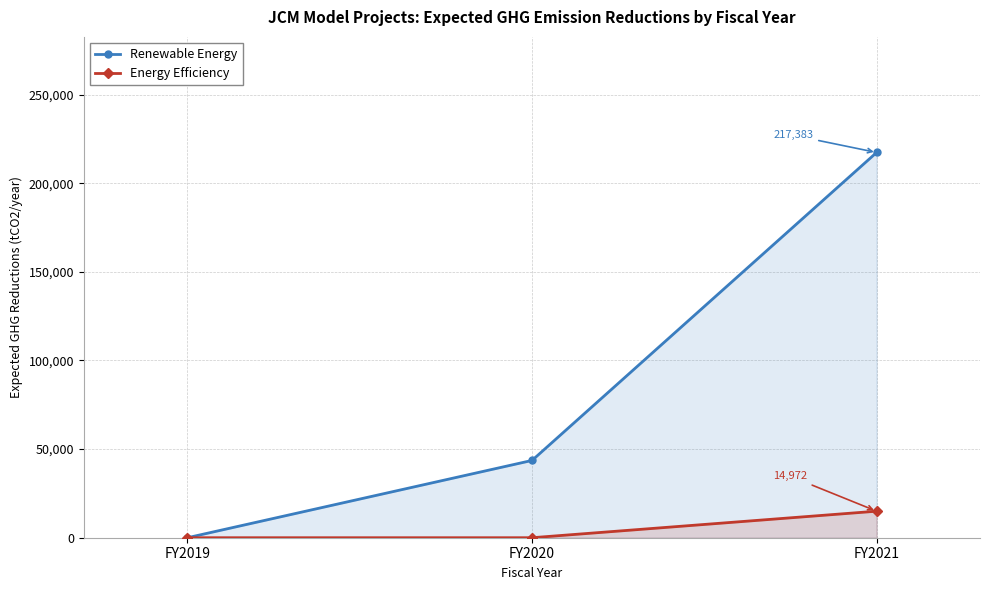

What is the sum of all Renewable Energy values?

260993